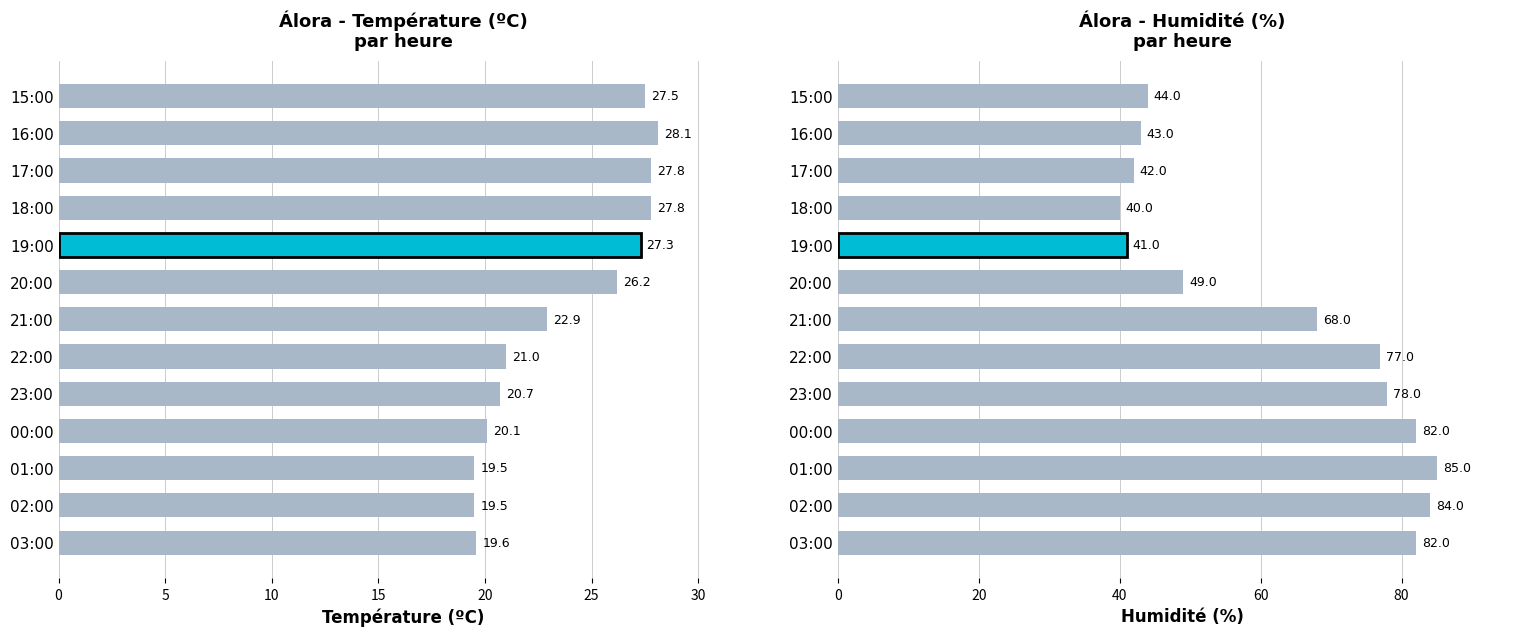

Reading right to left, transcribe all the data shown in this chart.

Température (ºC): 27.5	28.1	27.8	27.8	27.3	26.2	22.9	21.0	20.7	20.1	19.5	19.5	19.6
Humidité (%): 44.0	43.0	42.0	40.0	41.0	49.0	68.0	77.0	78.0	82.0	85.0	84.0	82.0